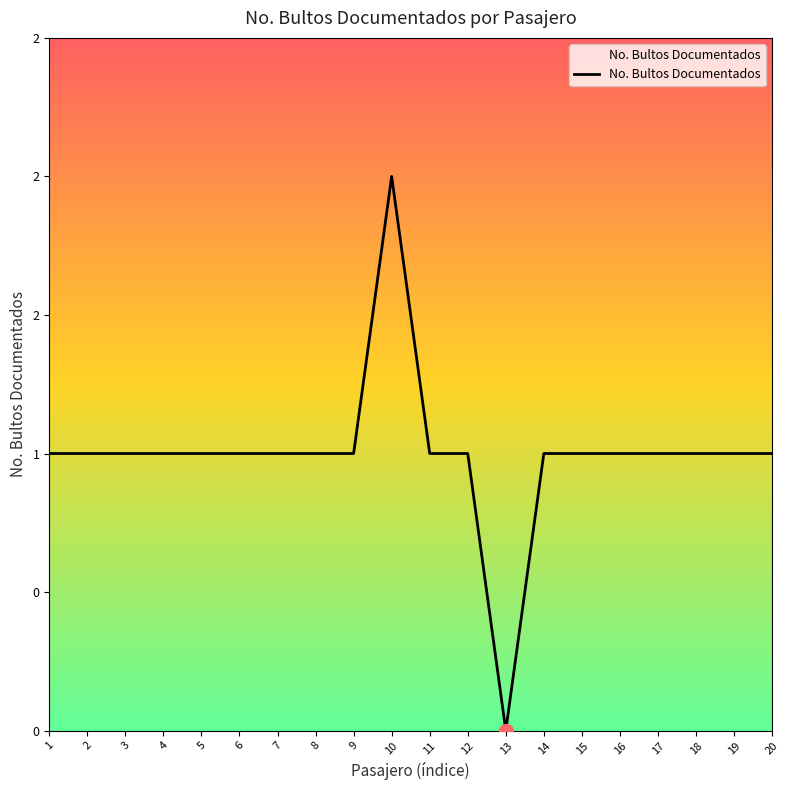

What is the average value?

1